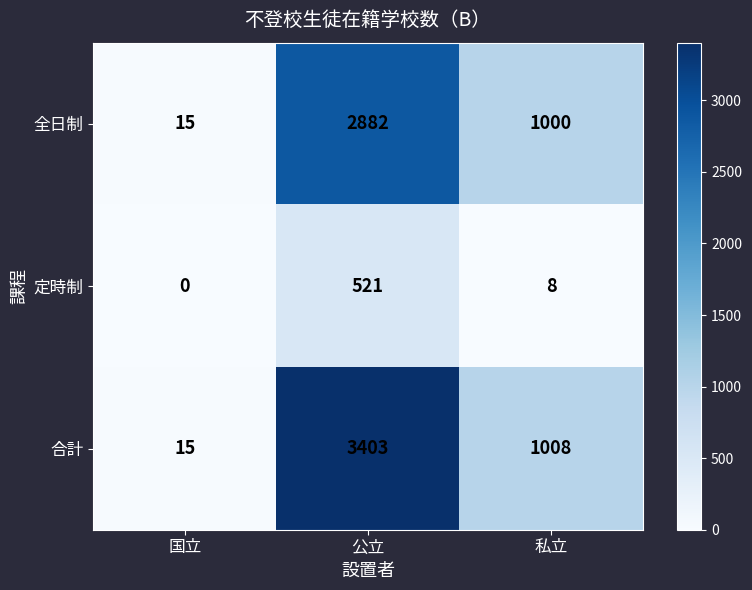

Which series has the largest range (max minus min)?

合計